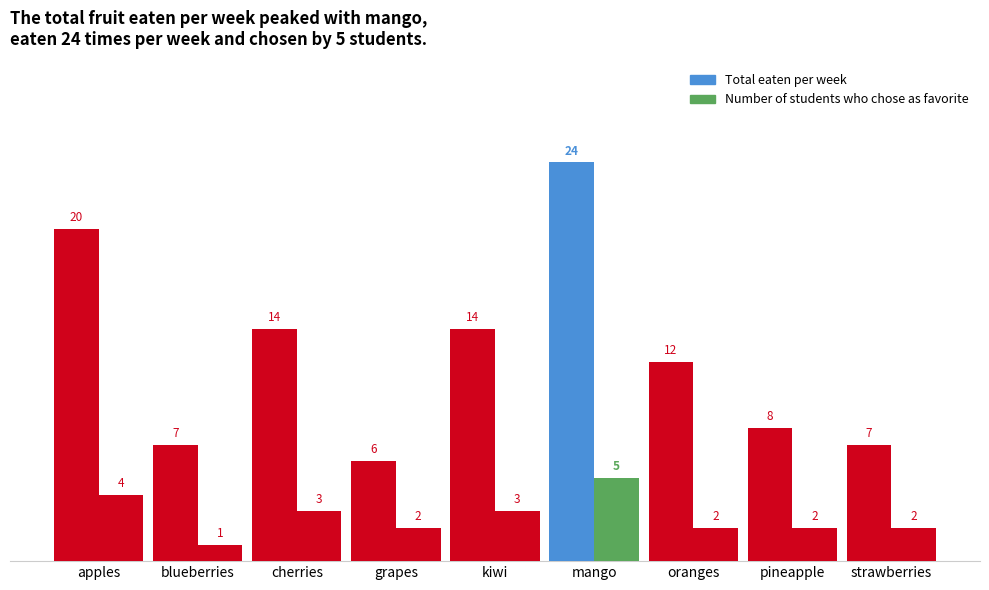

Does the chart contain any negative values?

No